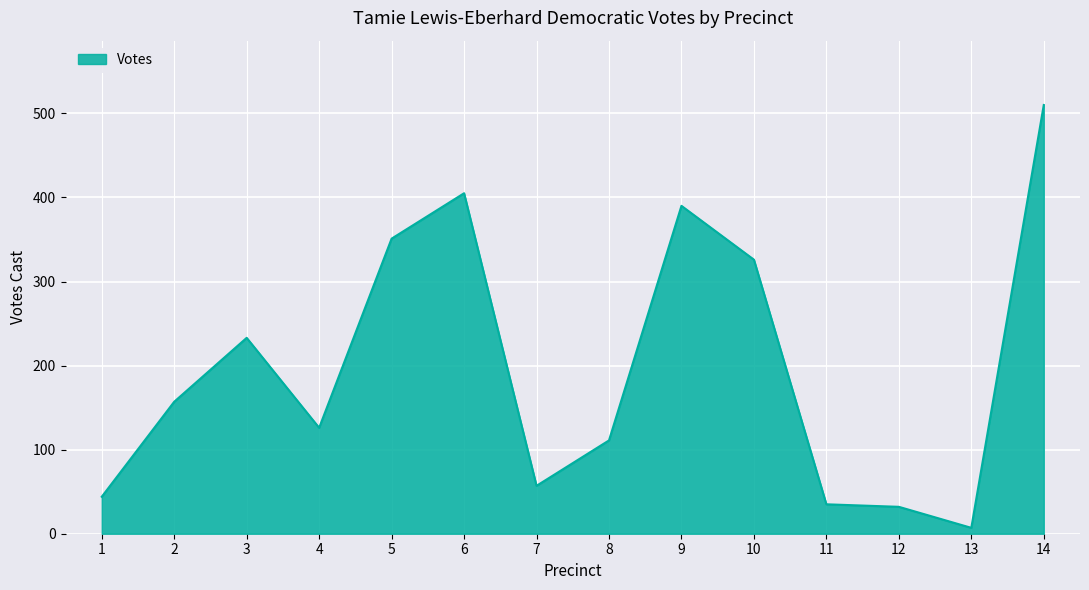

Reading left to right, extract all data points from this chart.

1=44	2=157	3=233	4=126	5=351	6=405	7=57	8=111	9=390	10=326	11=35	12=32	13=7	14=510